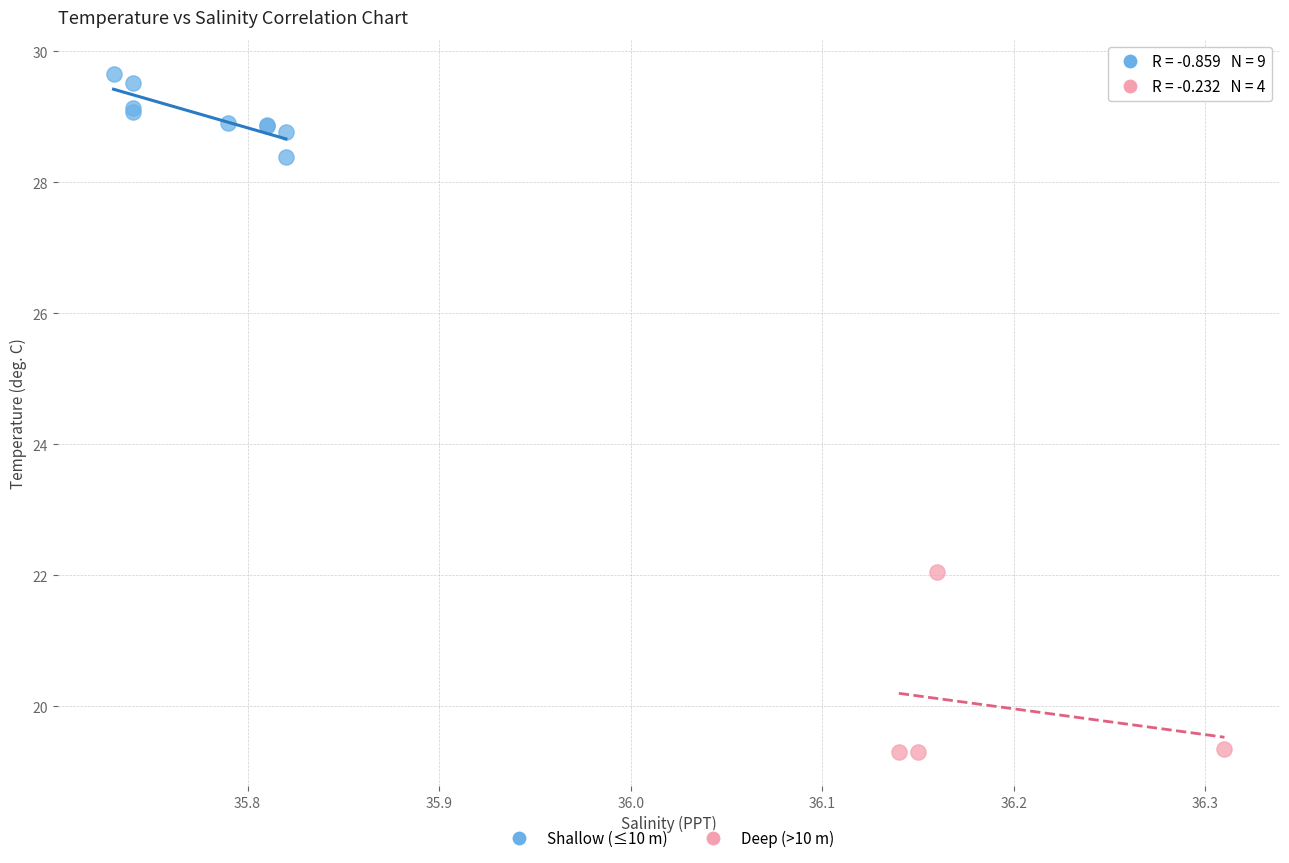

What are all the series names shown in the legend?

Shallow (≤10 m), Deep (>10 m)